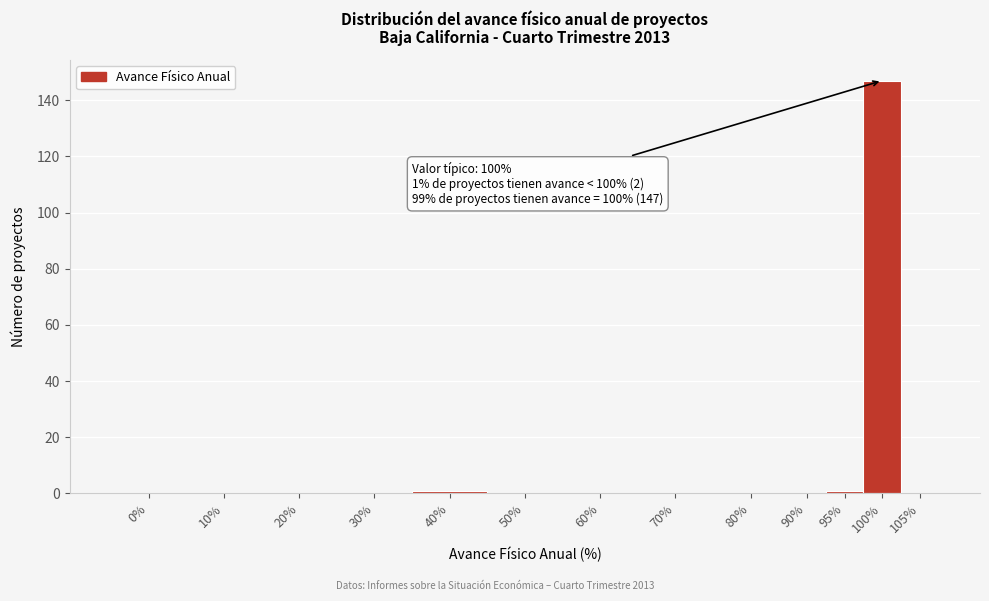

Reading right to left, what are all the values shown in this chart?

105%=0	100%=147	95%=1	90%=0	80%=0	70%=0	60%=0	50%=0	40%=1	30%=0	20%=0	10%=0	0%=0